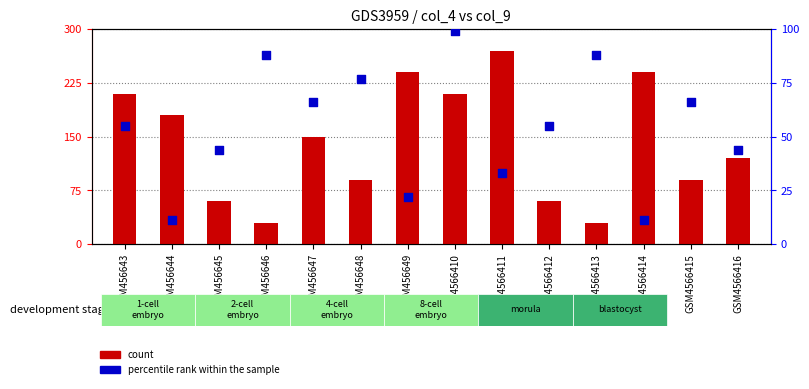

Which series has the largest Y range (max minus min)?

count